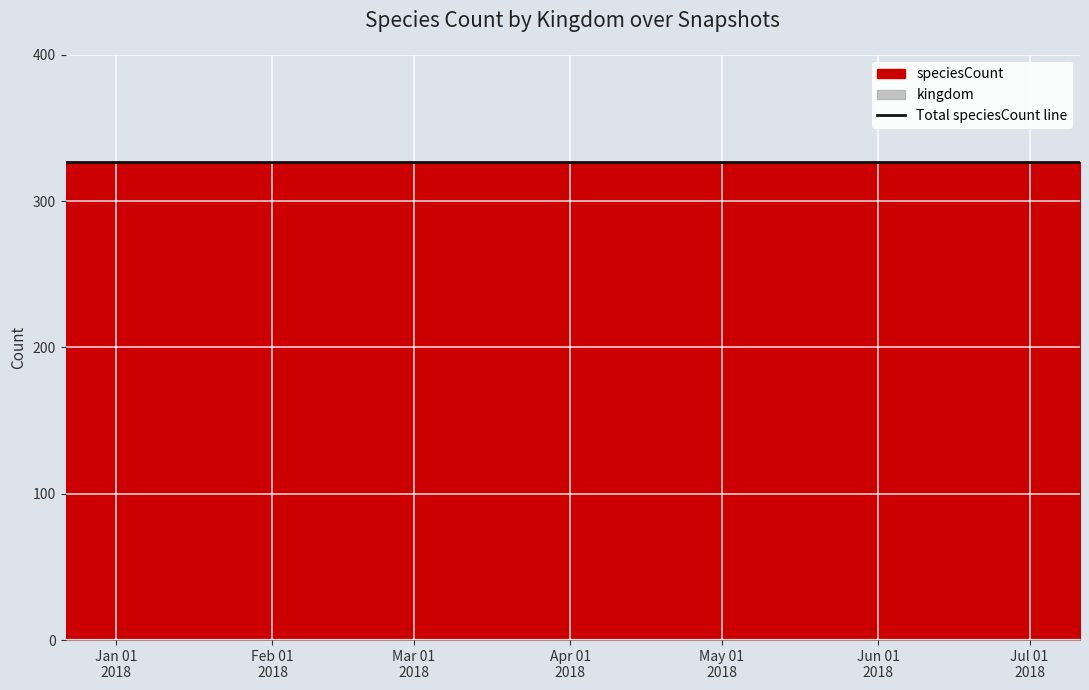

List the labels in order of kingdom value, smallest first.

2017-12-22, 2018-04-09, 2018-07-11